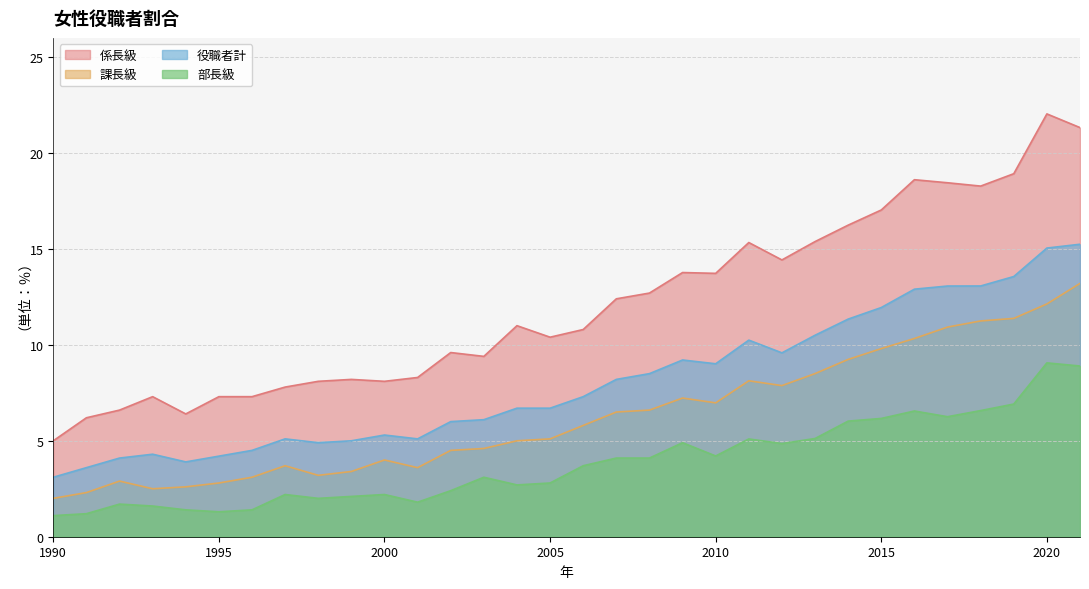

Reading right to left, transcribe all the data shown in this chart.

係長級: 2021=21.3	2020=22.0	2019=18.9	2018=18.3	2017=18.4	2016=18.6	2015=17.0	2014=16.2	2013=15.4	2012=14.4	2011=15.3	2010=13.7	2009=13.8	2008=12.7	2007=12.4	2006=10.8	2005=10.4	2004=11.0	2003=9.4	2002=9.6	2001=8.3	2000=8.1	1999=8.2	1998=8.1	1997=7.8	1996=7.3	1995=7.3	1994=6.4	1993=7.3	1992=6.6	1991=6.2	1990=5.0
課長級: 2021=13.2	2020=12.1	2019=11.4	2018=11.2	2017=10.9	2016=10.3	2015=9.8	2014=9.2	2013=8.5	2012=7.9	2011=8.1	2010=7.0	2009=7.2	2008=6.6	2007=6.5	2006=5.8	2005=5.1	2004=5.0	2003=4.6	2002=4.5	2001=3.6	2000=4.0	1999=3.4	1998=3.2	1997=3.7	1996=3.1	1995=2.8	1994=2.6	1993=2.5	1992=2.9	1991=2.3	1990=2.0
役職者計: 2021=15.2	2020=15.0	2019=13.6	2018=13.1	2017=13.1	2016=12.9	2015=11.9	2014=11.3	2013=10.5	2012=9.6	2011=10.2	2010=9.0	2009=9.2	2008=8.5	2007=8.2	2006=7.3	2005=6.7	2004=6.7	2003=6.1	2002=6.0	2001=5.1	2000=5.3	1999=5.0	1998=4.9	1997=5.1	1996=4.5	1995=4.2	1994=3.9	1993=4.3	1992=4.1	1991=3.6	1990=3.1
部長級: 2021=8.9	2020=9.1	2019=6.9	2018=6.6	2017=6.3	2016=6.6	2015=6.2	2014=6.0	2013=5.1	2012=4.9	2011=5.1	2010=4.2	2009=4.9	2008=4.1	2007=4.1	2006=3.7	2005=2.8	2004=2.7	2003=3.1	2002=2.4	2001=1.8	2000=2.2	1999=2.1	1998=2.0	1997=2.2	1996=1.4	1995=1.3	1994=1.4	1993=1.6	1992=1.7	1991=1.2	1990=1.1